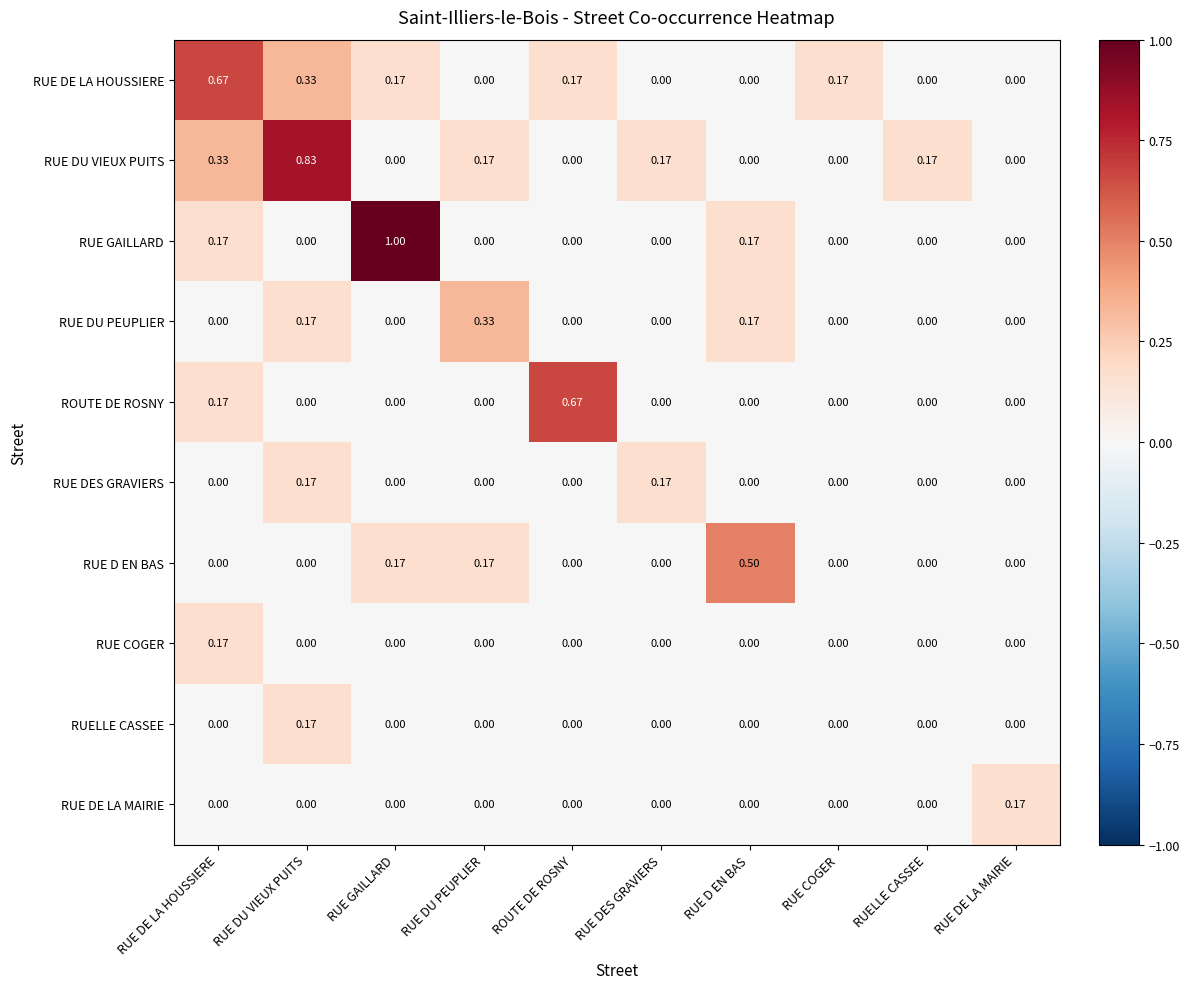

Which series has the largest total across all categories?

RUE DU VIEUX PUITS